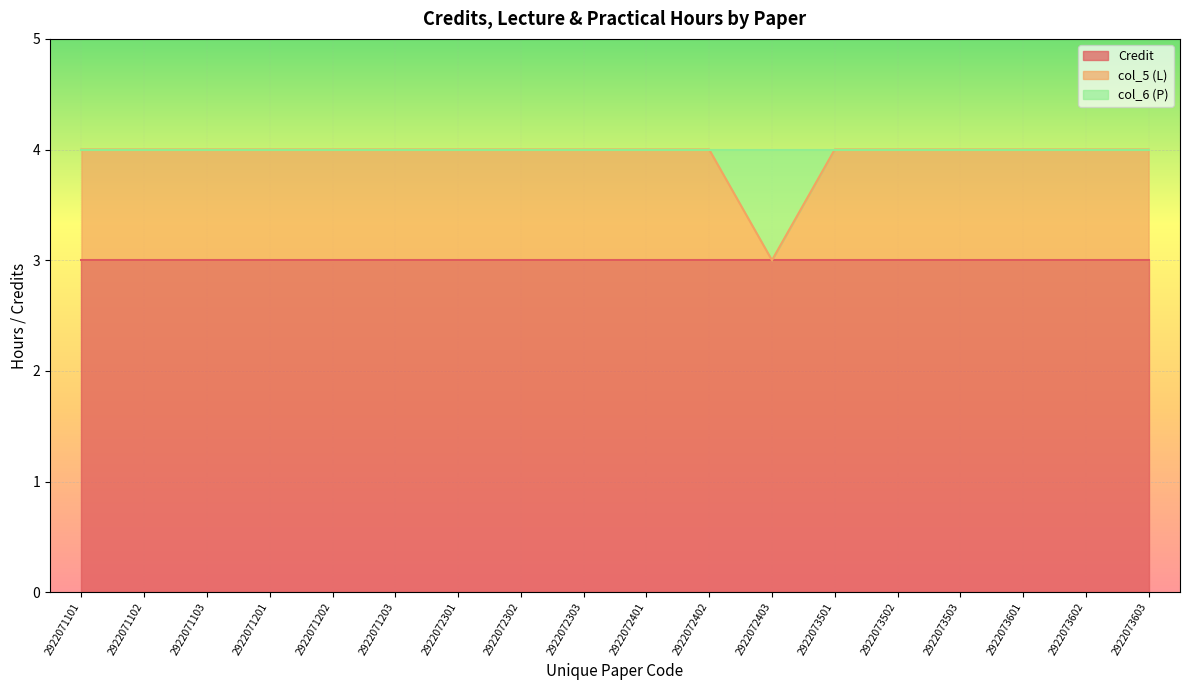

What is the average value of the col_5 series?

1